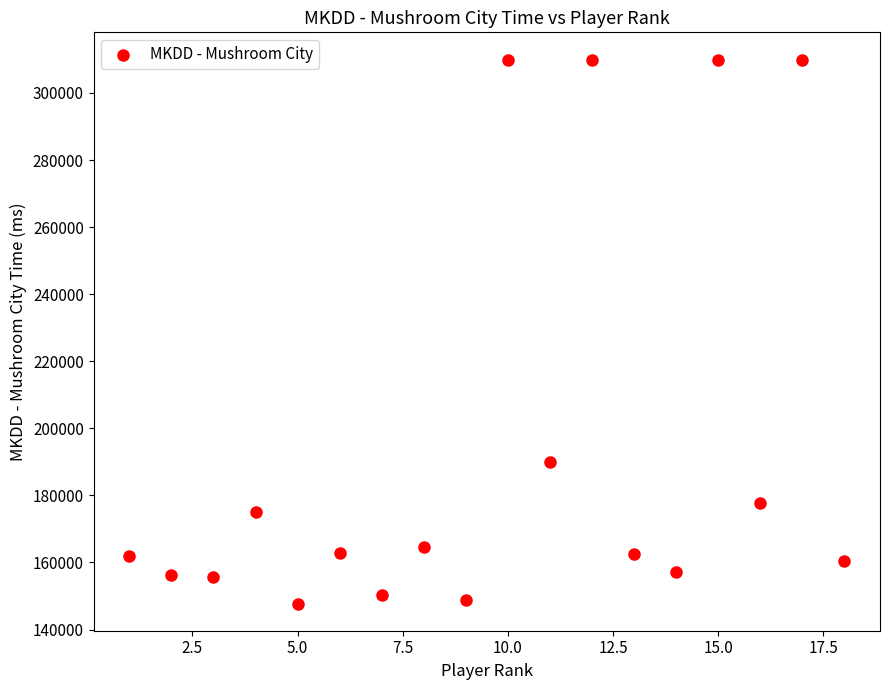

What is the range of X values (max minus min)?

17